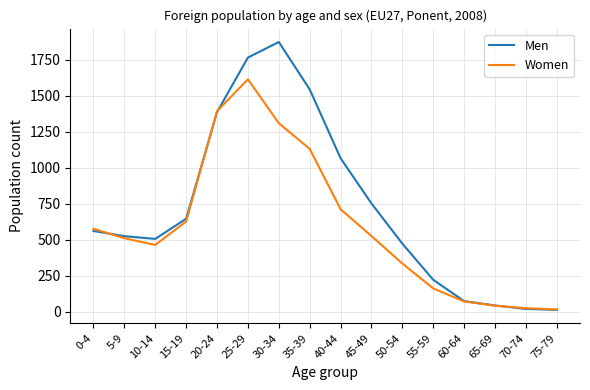

At which label is Men closest to 944?

40-44